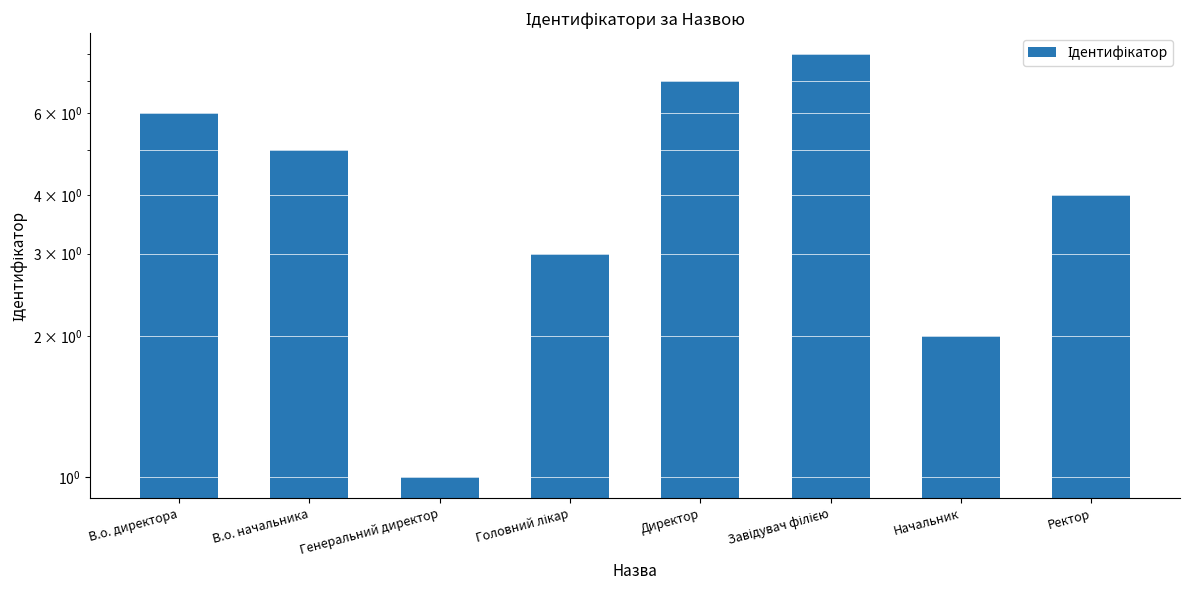

What position from the right is Генеральний директор?

6